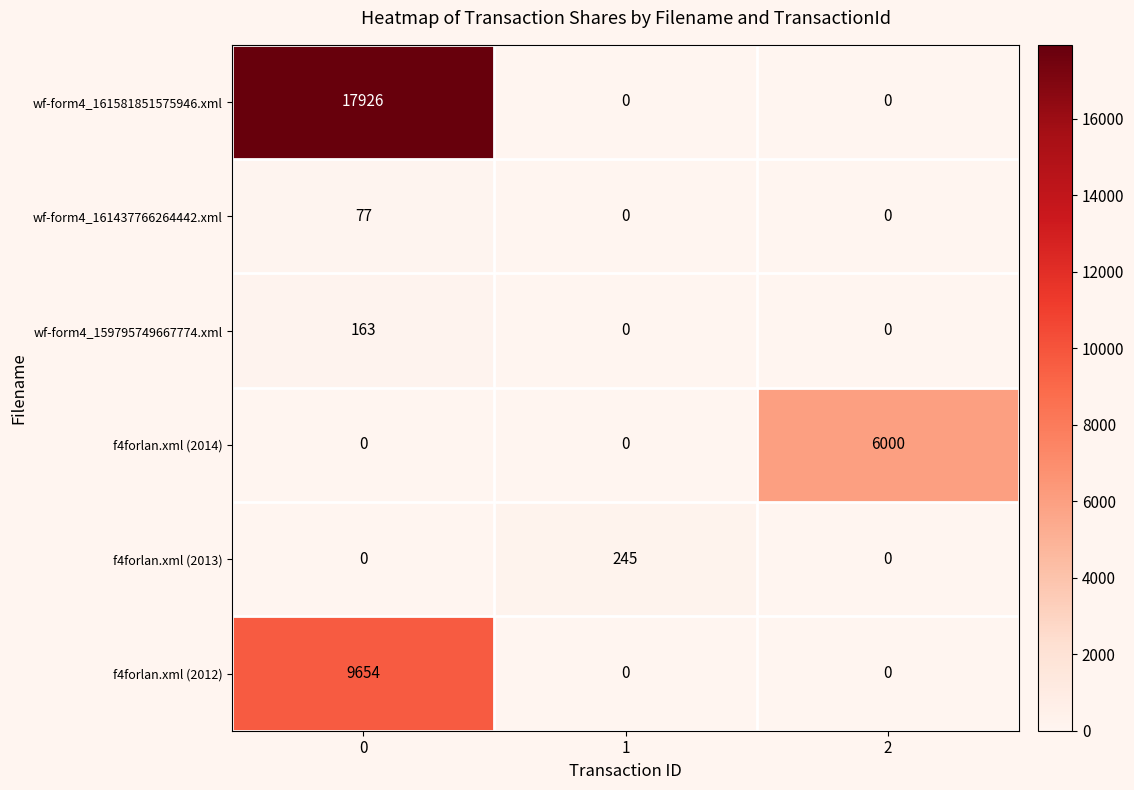

Count the wf-form4_161437766264442.xml values in the range 0 to 77.

3